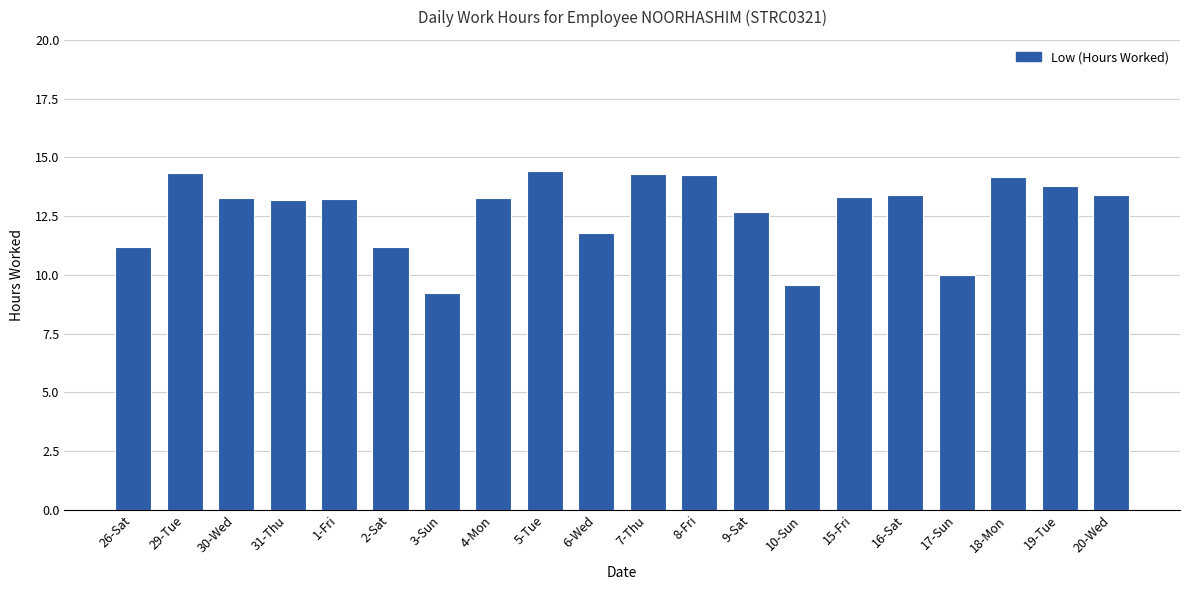

What is the greatest value displayed?

14.4